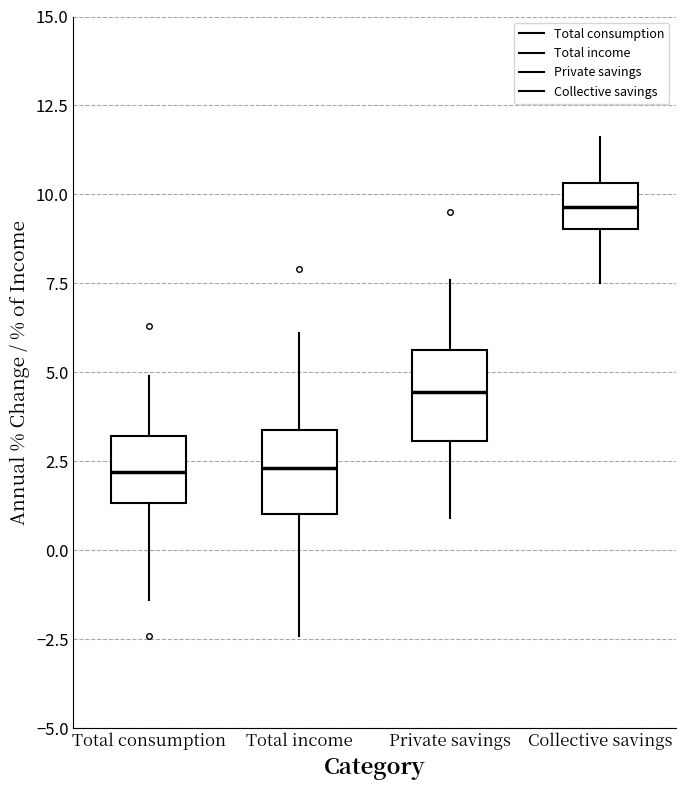

Reading left to right, transcribe this box plot: for each box, give where its median line is, the range the box spans, and where its two whiskers end, as read against the y-axis. The values are not printed on the chart, so give them approximately, as read against the axis.

Total consumption: median 2.0, box 1.5 to 3.0, whiskers -1.5 to 5.0
Total income: median 2.5, box 1.0 to 3.5, whiskers -2.5 to 6.0
Private savings: median 4.5, box 3.0 to 5.5, whiskers 1.0 to 7.5
Collective savings: median 9.5, box 9.0 to 10.5, whiskers 7.5 to 11.5